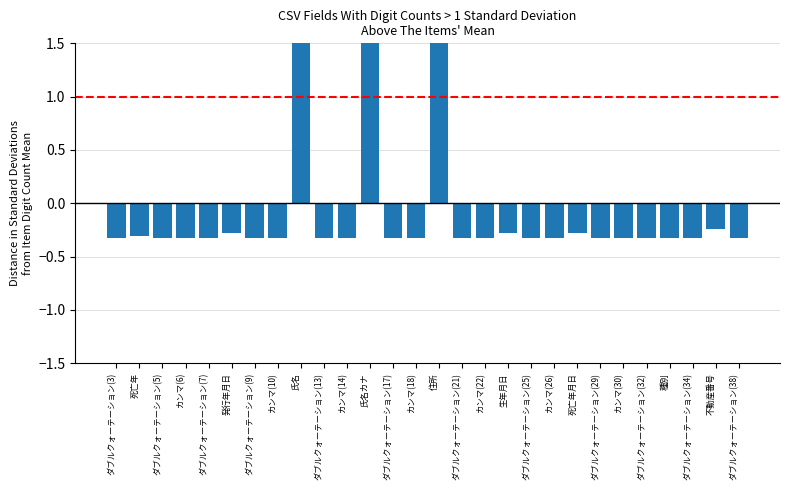

Rank the categories by value from lowest to highest.

ダブルクォーテーション(3), ダブルクォーテーション(5), カンマ(6), ダブルクォーテーション(7), ダブルクォーテーション(9), カンマ(10), ダブルクォーテーション(13), カンマ(14), ダブルクォーテーション(17), カンマ(18), ダブルクォーテーション(21), カンマ(22), ダブルクォーテーション(25), カンマ(26), ダブルクォーテーション(29), カンマ(30), ダブルクォーテーション(32), 種別, ダブルクォーテーション(34), ダブルクォーテーション(38), 死亡年, 発行年月日, 生年月日, 死亡年月日, 不動産番号, 氏名, 氏名カナ, 住所